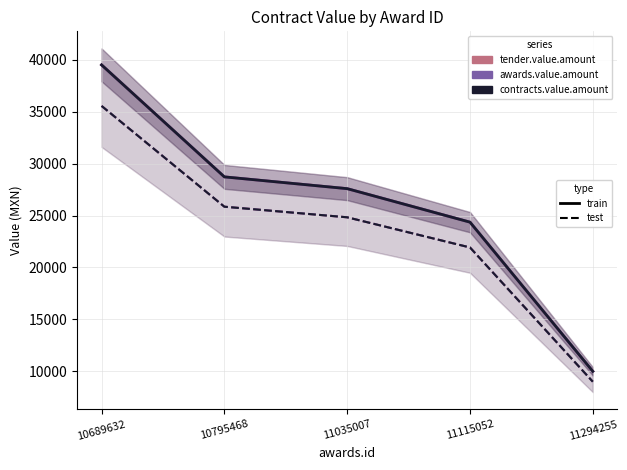

Between 11035007 and 11294255, which series saw the biggest shift?

tender.value.amount (train)